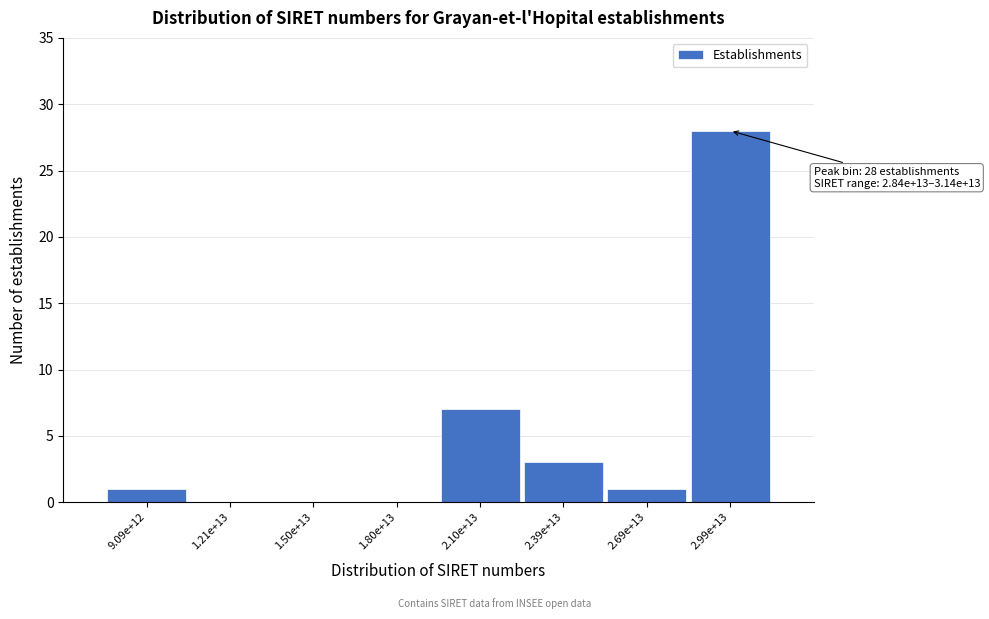

Reading left to right, extract all data points from this chart.

9.09e+12=1	1.21e+13=0	1.50e+13=0	1.80e+13=0	2.10e+13=7	2.39e+13=3	2.69e+13=1	2.99e+13=28